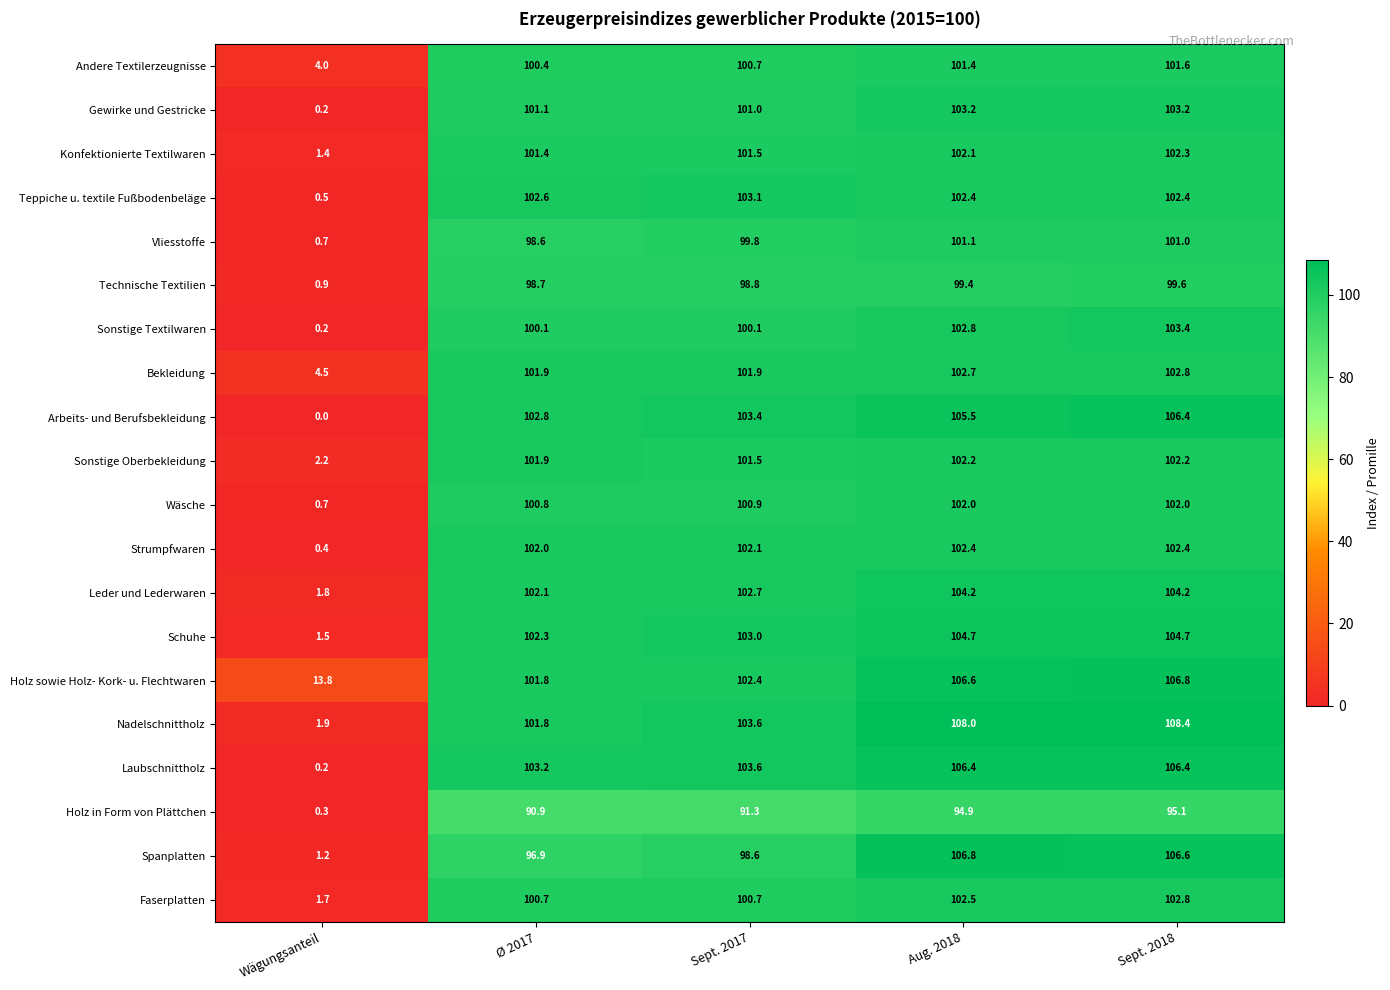

What is the difference between the maximum and second lowest values in the Arbeits- und Berufsbekleidung series?

3.6